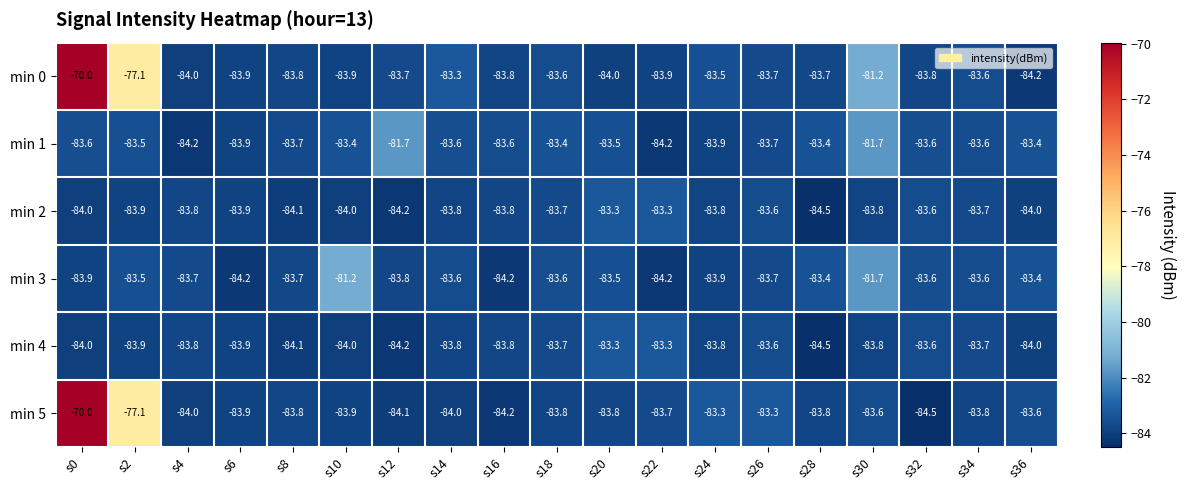

Between s0 and s26, which series saw the biggest shift?

min 0